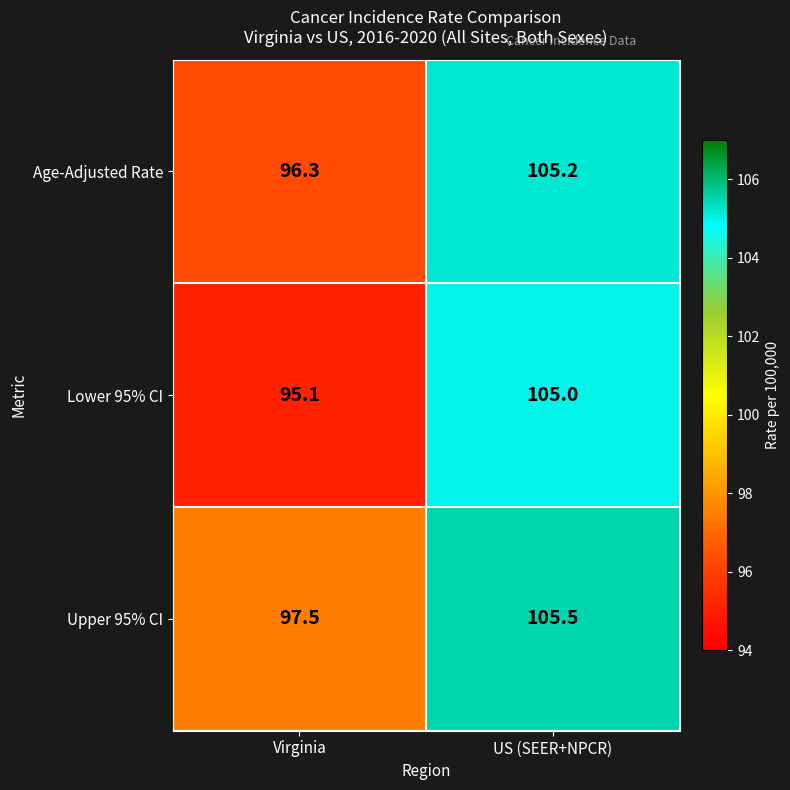

How many data points does each series have?

2